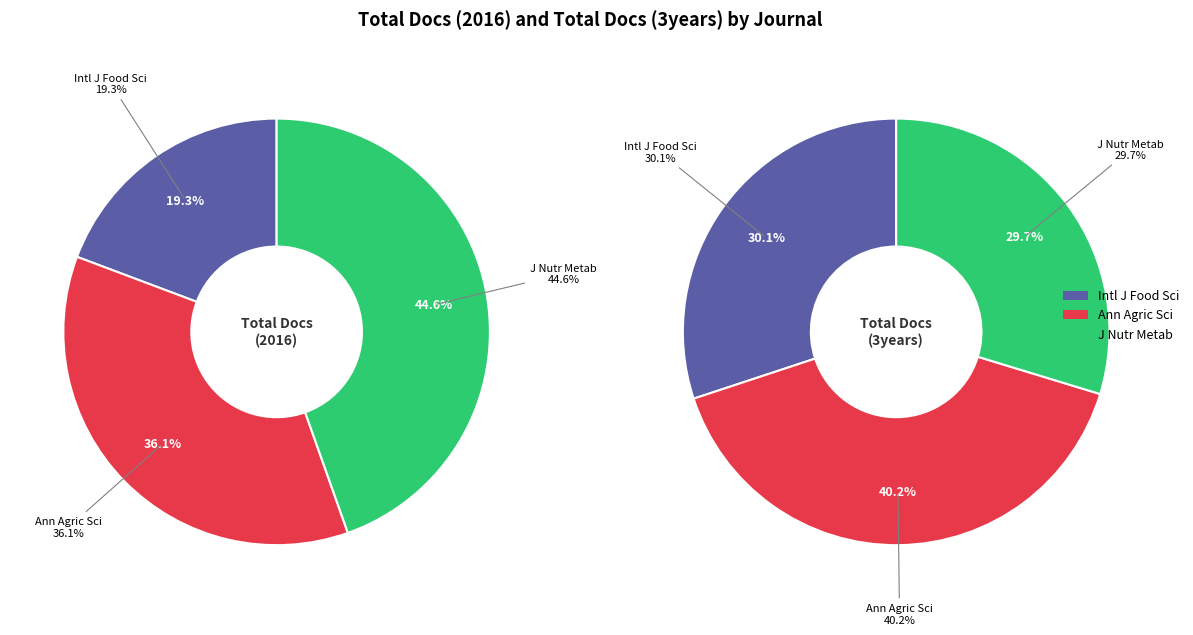

To the nearest percent, what portion does Journal of Nutrition and Metabolism represent?

45%